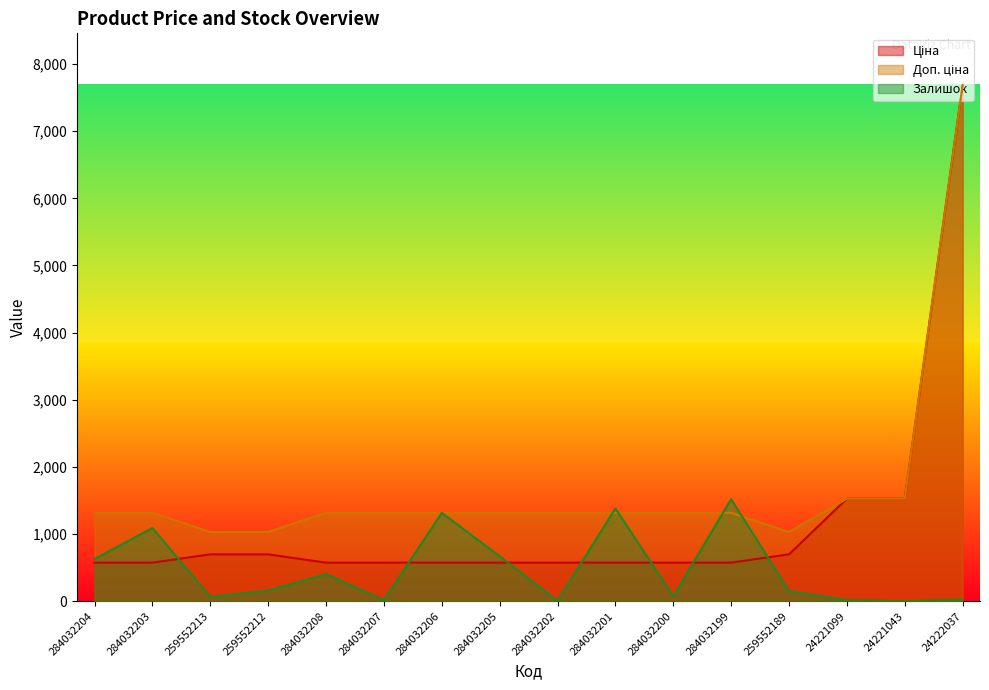

What is the value of the Залишок point at the 1st from the left?

628.0